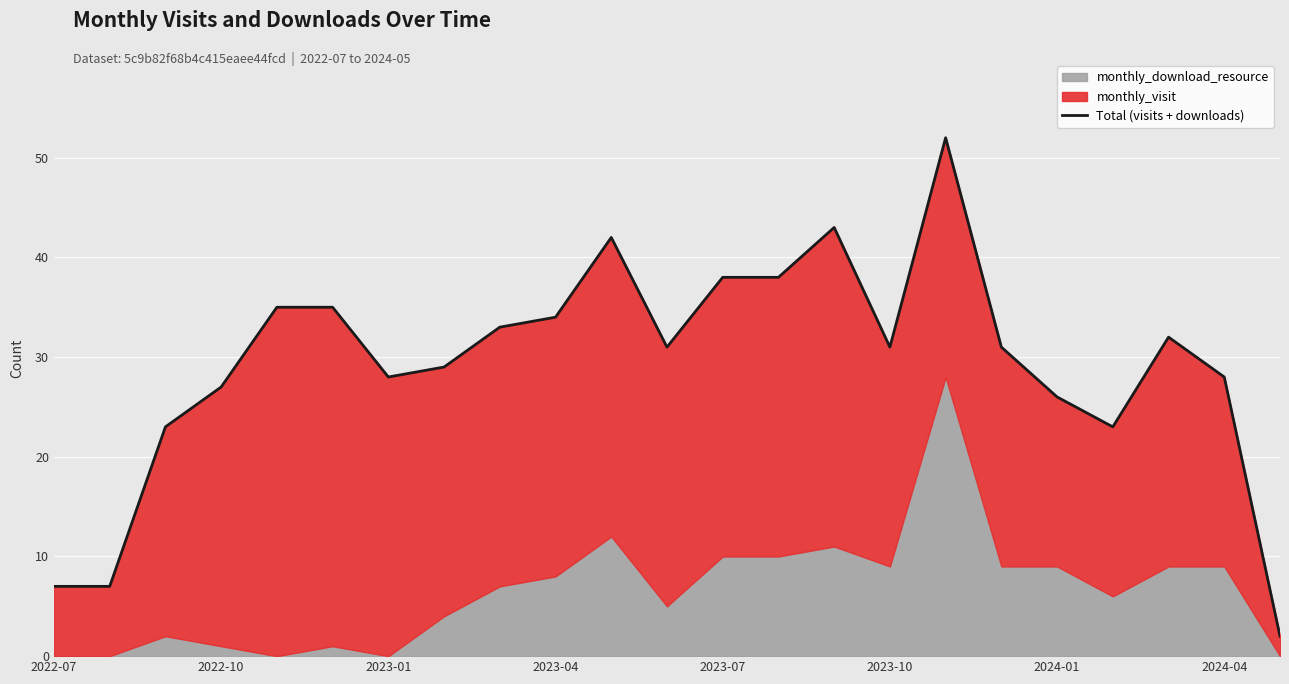

How many lines are shown in the chart?

1